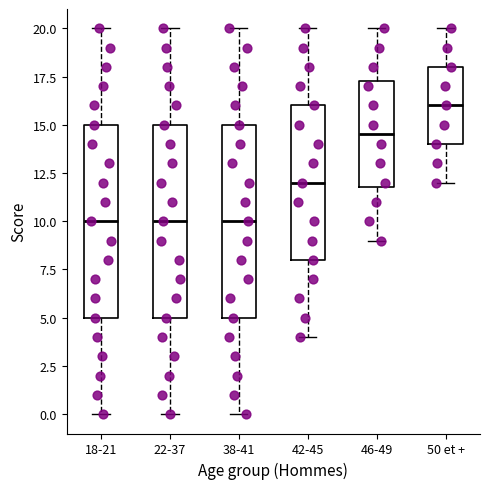

Where is the upper edge of the box for 46-49 on the y-axis? The values are not printed on the chart, so give them approximately, as read against the axis.

17.5